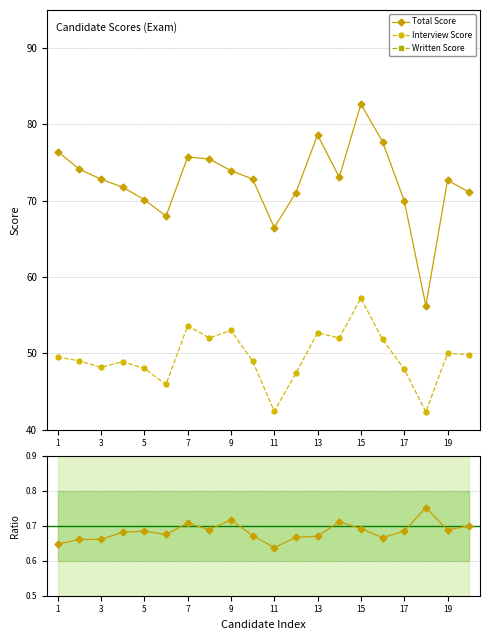

The Interview Score series shows 53.6 at 7. True or false?

True